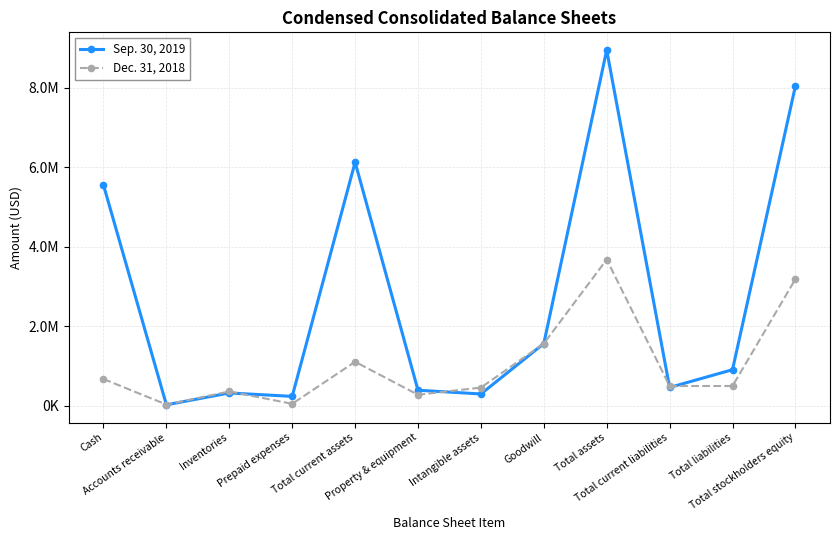

Where do Sep. 30, 2019 and Dec. 31, 2018 first cross each other?

Cash and Accounts receivable